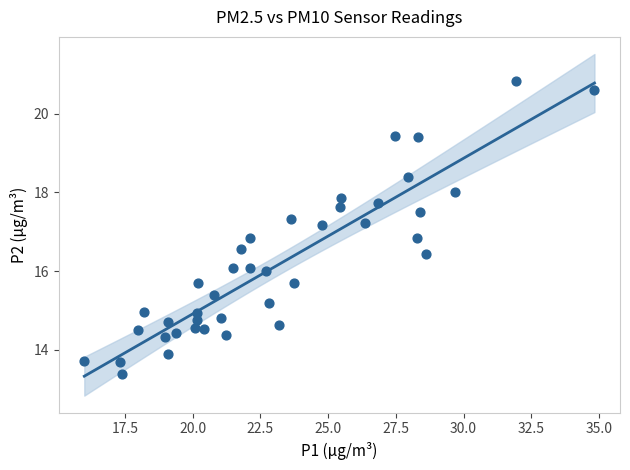

What is the range of X values (max minus min)?

18.8